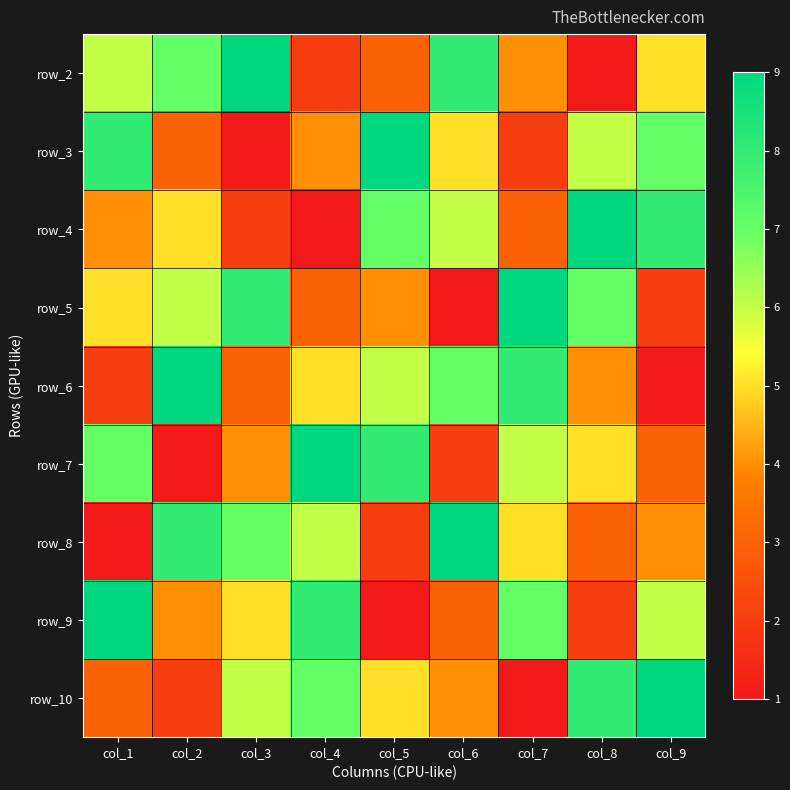

At which category does the chart reach its peak across all series?

col_3